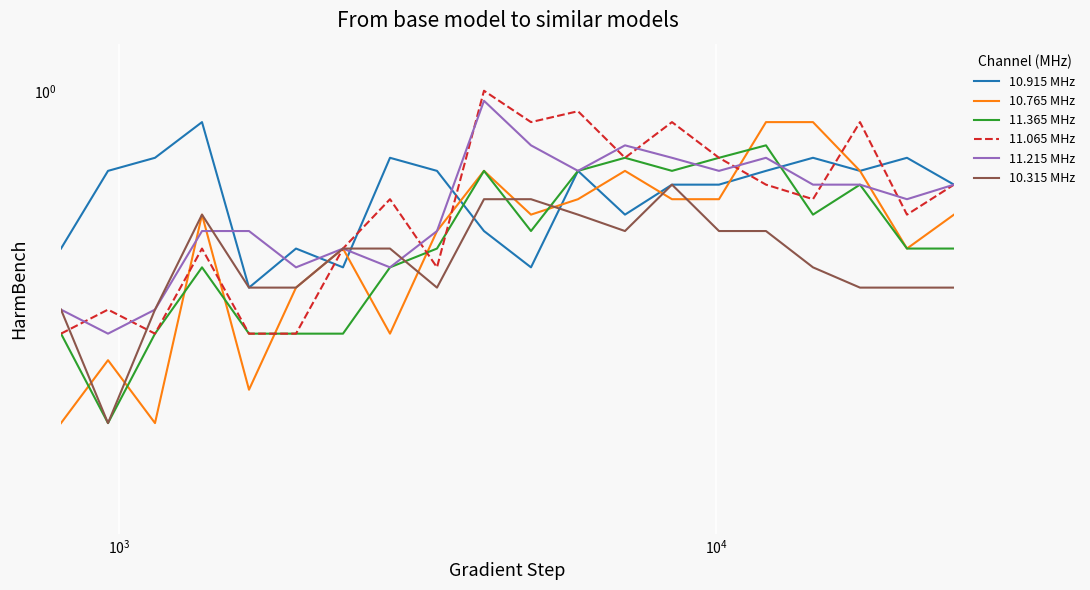

What is the difference between the maximum and minimum values in the 10.315 MHz series?

0.4